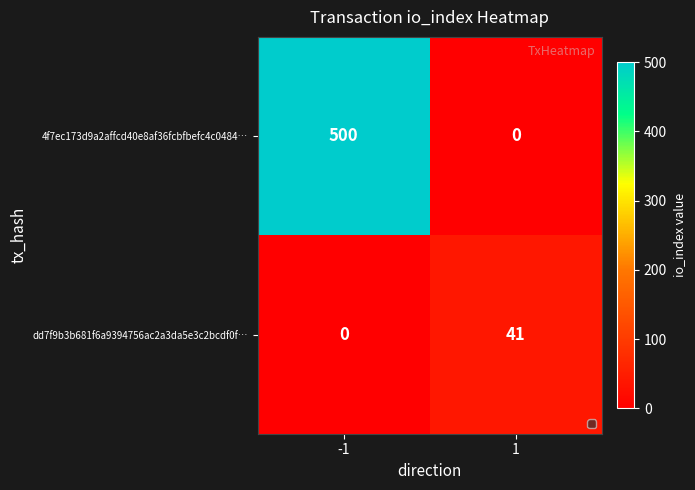

List the series in order of their peak value, highest first.

4f7ec173d9a2affcd40e8af36fcbfbefc4c0484…, dd7f9b3b681f6a9394756ac2a3da5e3c2bcdf0f…